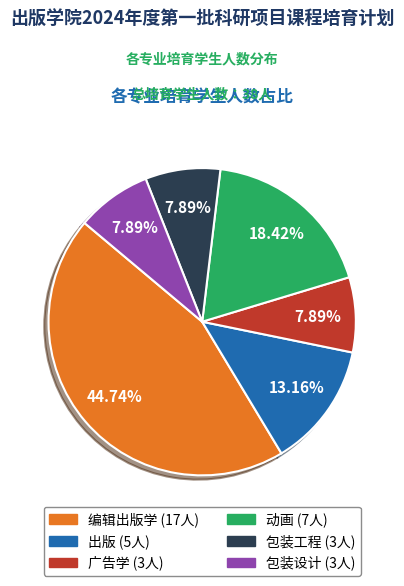

Combined, do 出版 and 包装设计 account for over 50%?

No